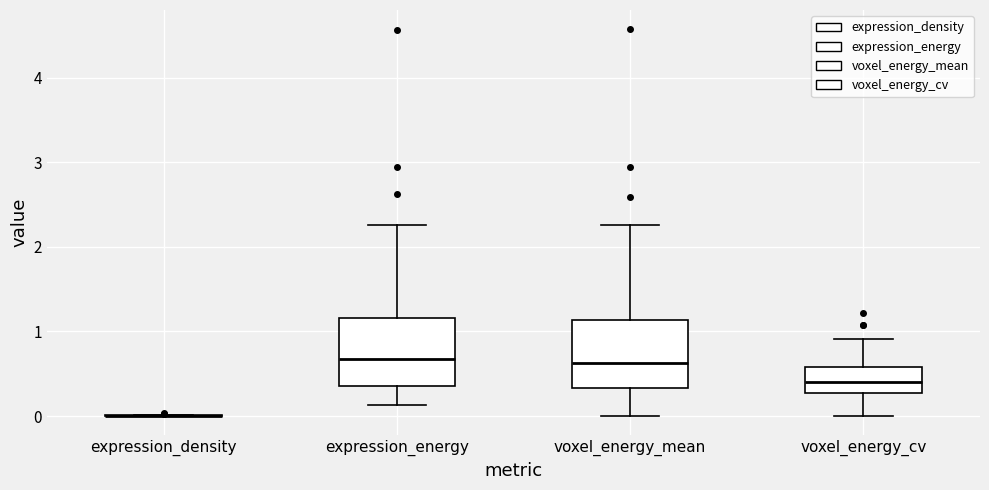

Reading left to right, read every box against the y-axis: the position of its median line, the range the box covers, and the ends of its whiskers. The values are not printed on the chart, so give them approximately, as read against the axis.

expression_density: box collapsed to a line at 0.0, whiskers 0.0 to 0.0
expression_energy: median 0.7, box 0.4 to 1.2, whiskers 0.1 to 2.3
voxel_energy_mean: median 0.6, box 0.3 to 1.1, whiskers 0.0 to 2.3
voxel_energy_cv: median 0.4, box 0.3 to 0.6, whiskers 0.0 to 0.9